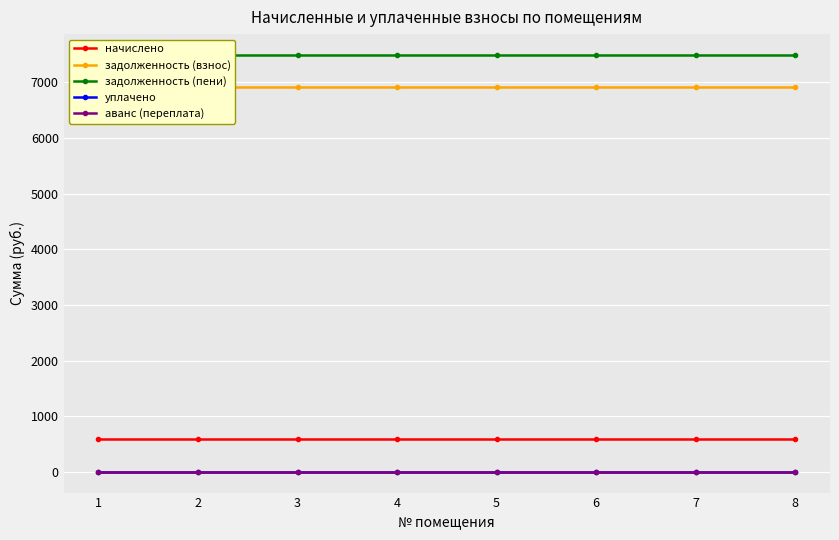

At how many categories does at least one series exceed 5784?

8